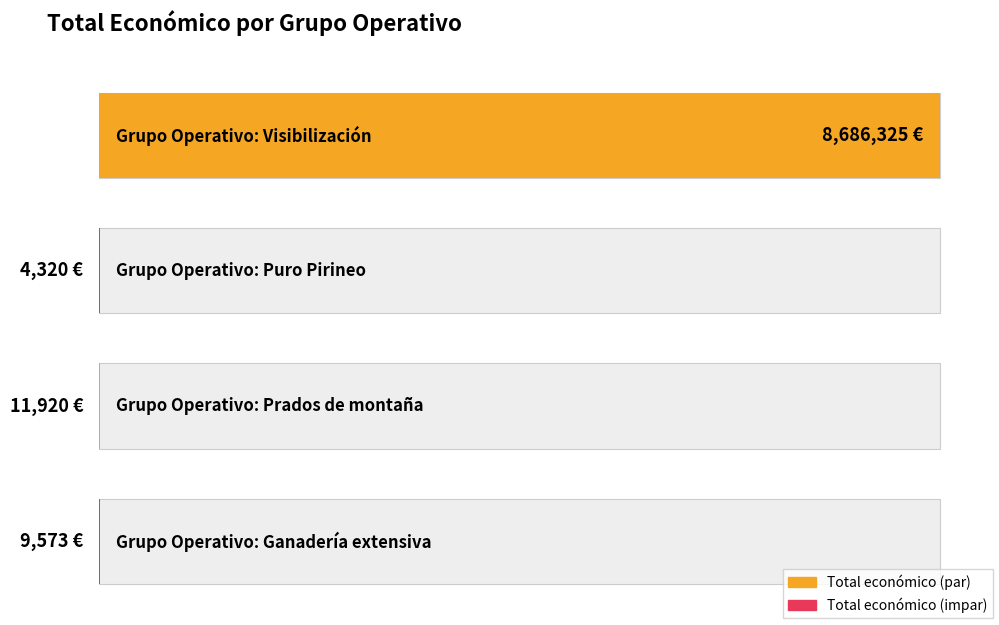

What is the difference between the maximum and second lowest values?

8676752